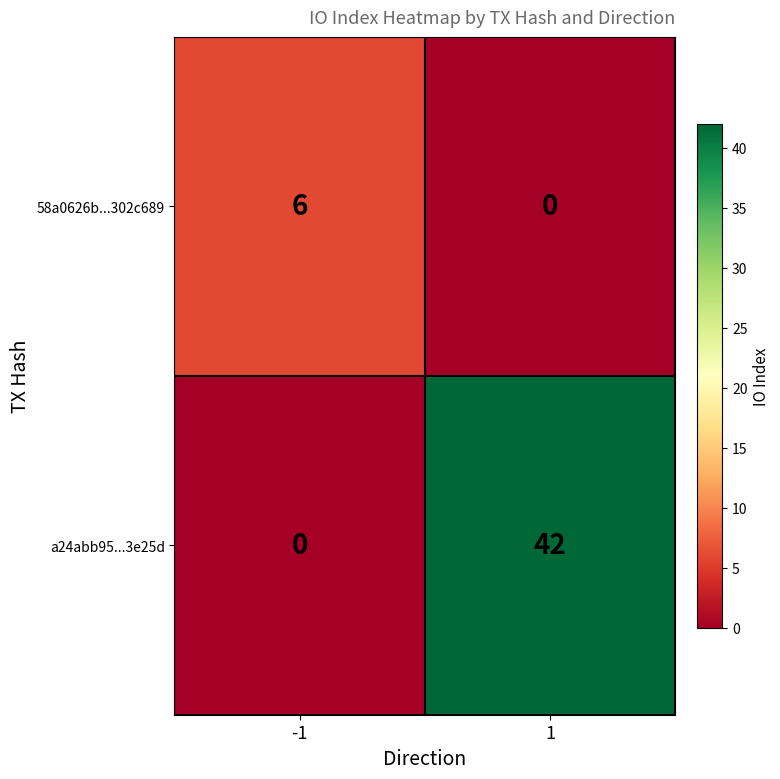

Reading right to left, extract all data points from this chart.

58a0626b...302c689: 1=0	-1=6
a24abb95...3e25d: 1=42	-1=0